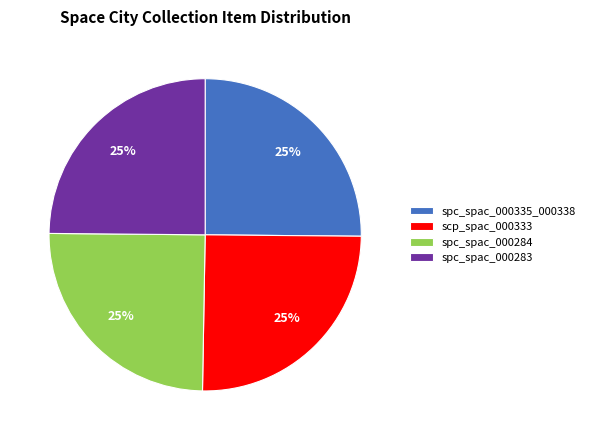

Does any single category account for the majority?

No